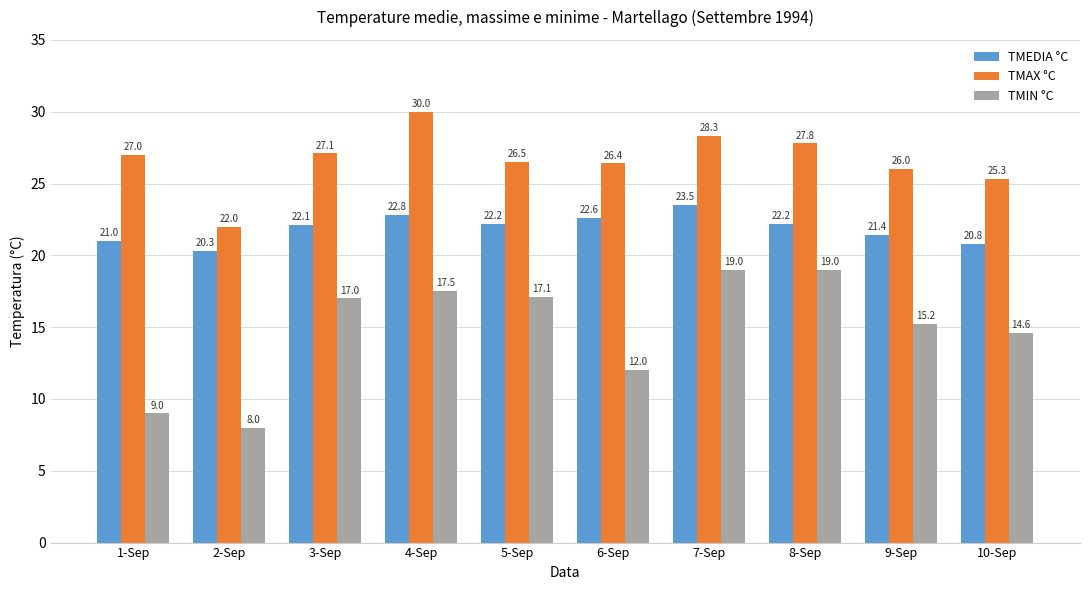

Reading left to right, list all the values displayed in this chart.

TMEDIA °C: 21.0	20.3	22.1	22.8	22.2	22.6	23.5	22.2	21.4	20.8
TMAX °C: 27.0	22.0	27.1	30.0	26.5	26.4	28.3	27.8	26.0	25.3
TMIN °C: 9.0	8.0	17.0	17.5	17.1	12.0	19.0	19.0	15.2	14.6